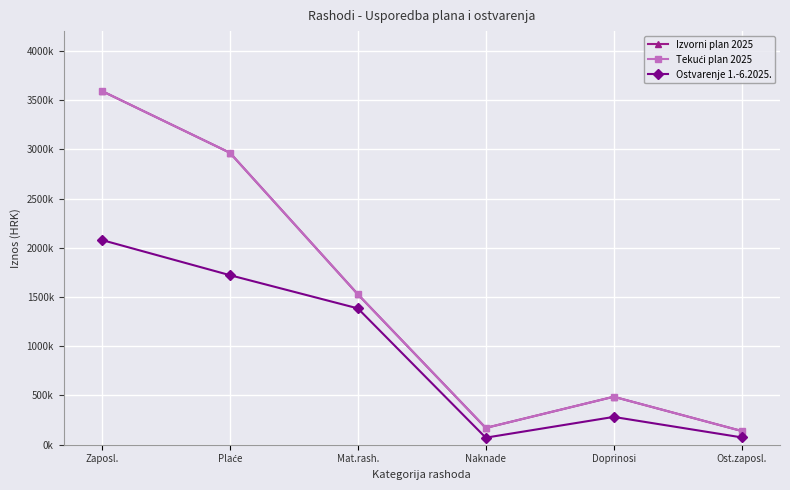

What is the sum of the Tekući plan 2025 values at Plaće and Doprinosi?

3451900.0